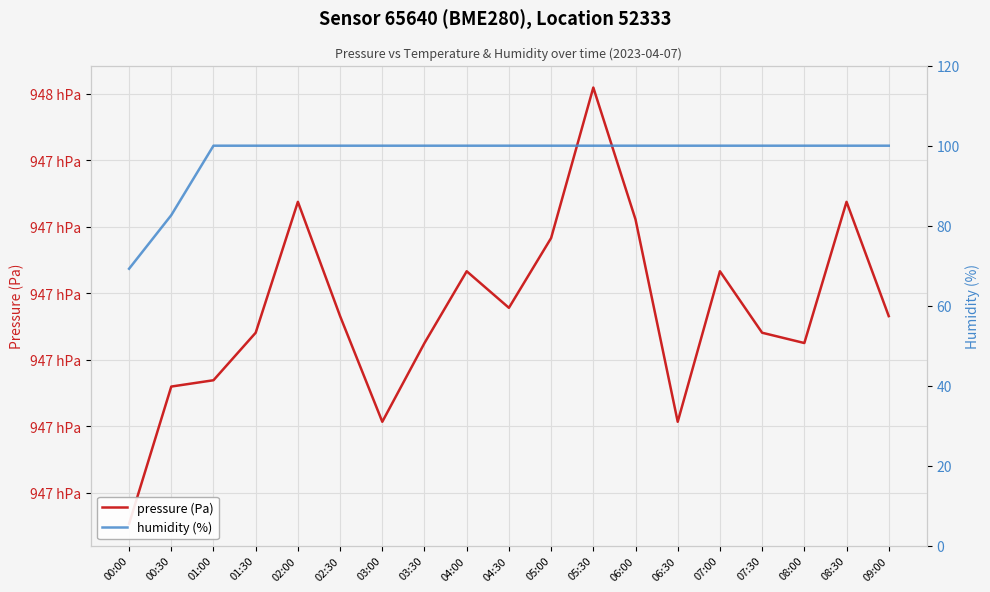

At which category is the sum across all series the highest?

05:30